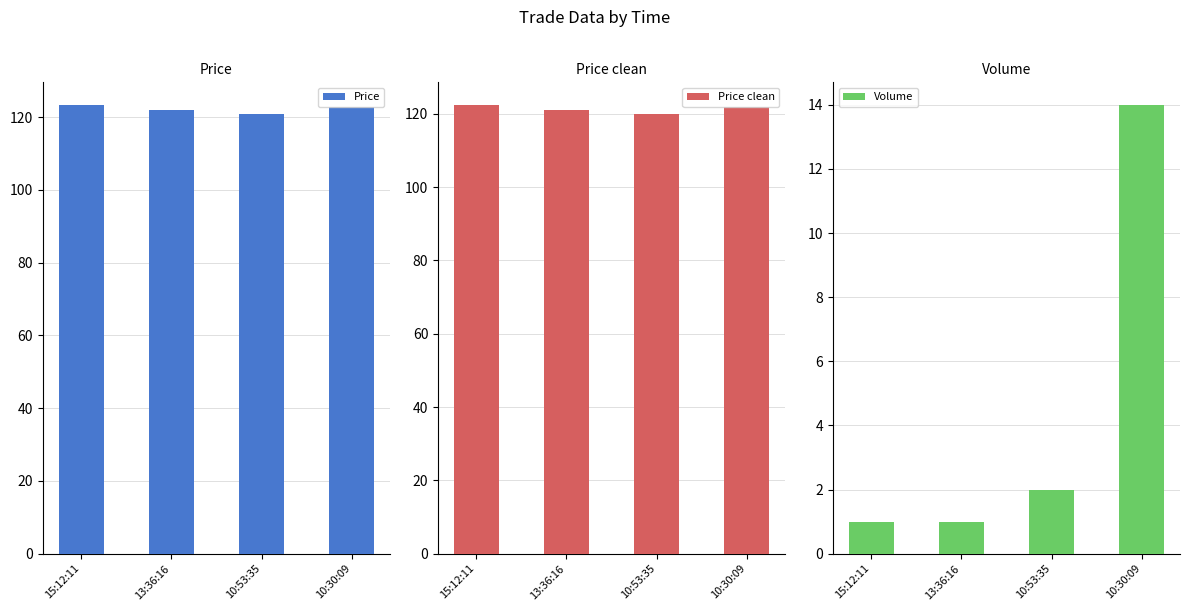

What is the average value of the Volume series?

4.5